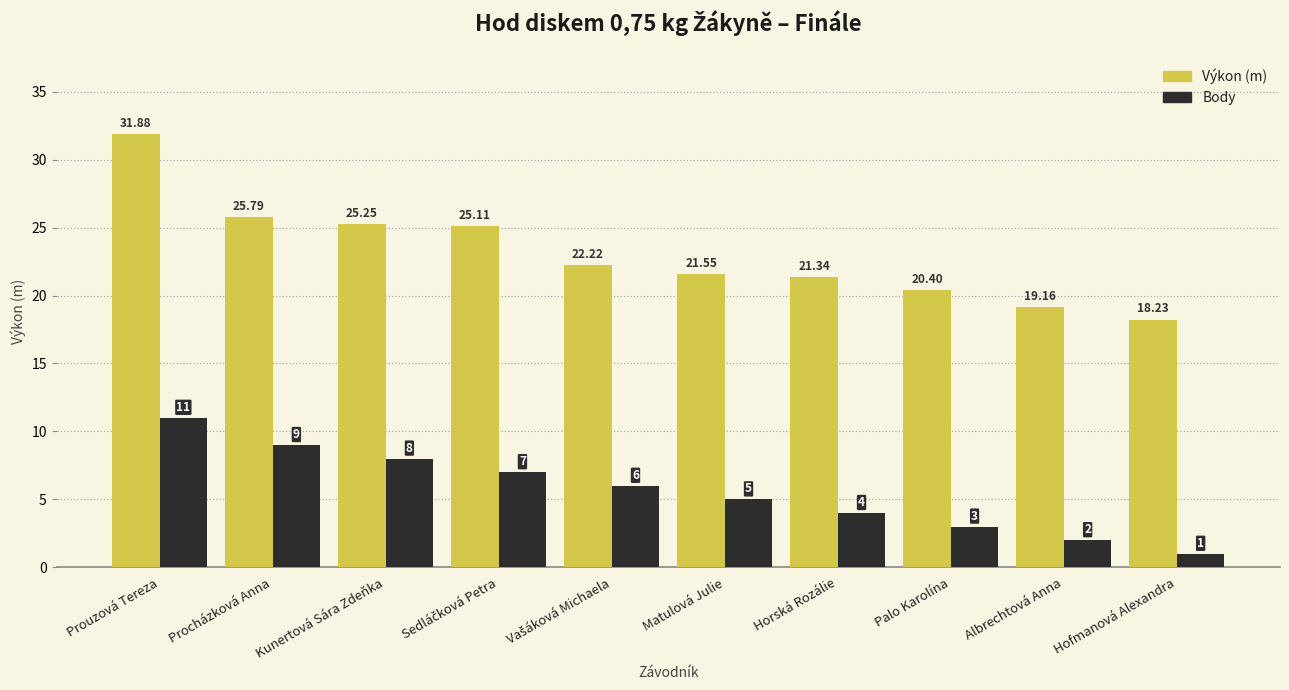

What is the label of the 1st bar from the left?

Prouzová Tereza